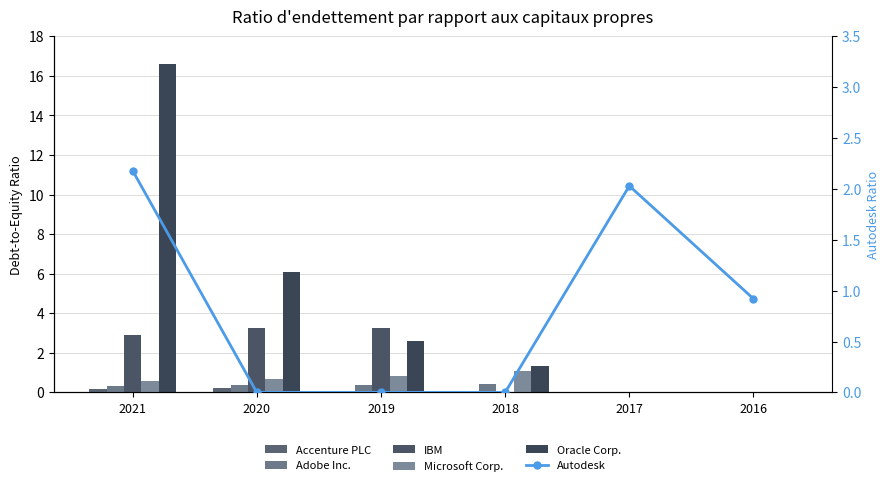

Reading right to left, what are all the values shown in this chart?

Accenture PLC: 0.0	0.0	0.0	0.0	0.2	0.2
Adobe Inc.: 0.0	0.0	0.4	0.4	0.3	0.3
IBM: 0.0	0.0	0.0	3.3	3.2	2.9
Microsoft Corp.: 0.0	0.0	1.1	0.8	0.7	0.6
Oracle Corp.: 0.0	0.0	1.3	2.6	6.1	16.6
Autodesk: 0.9	2.0	0.0	0.0	0.0	2.2